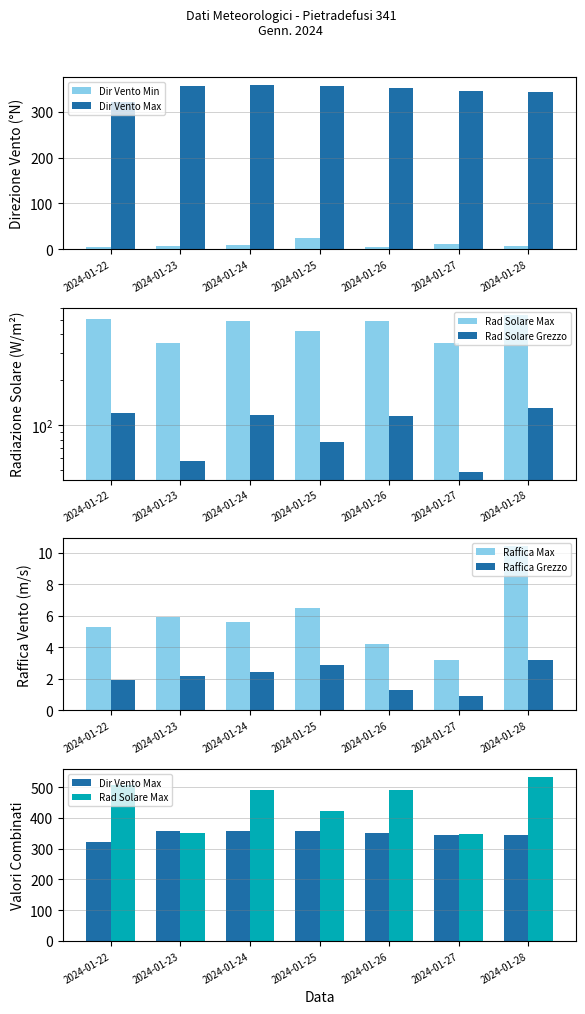

Rank the categories by Raffica Max value from lowest to highest.

2024-01-27, 2024-01-26, 2024-01-22, 2024-01-24, 2024-01-23, 2024-01-25, 2024-01-28